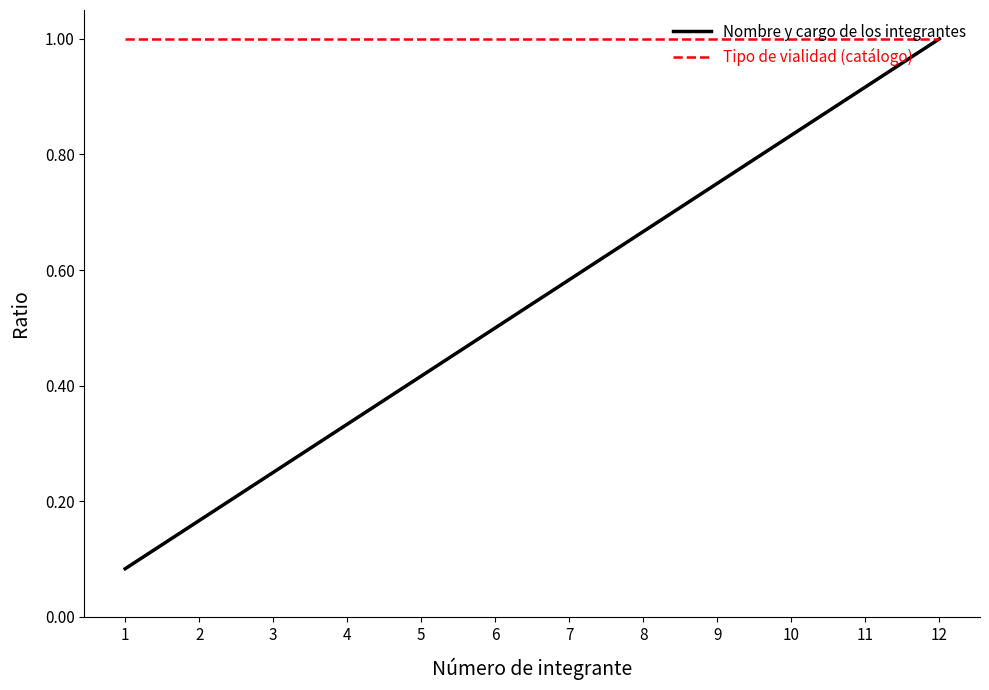

At 2, list the series in order from smallest to largest.

Nombre y cargo de los integrantes, Tipo de vialidad (catálogo)